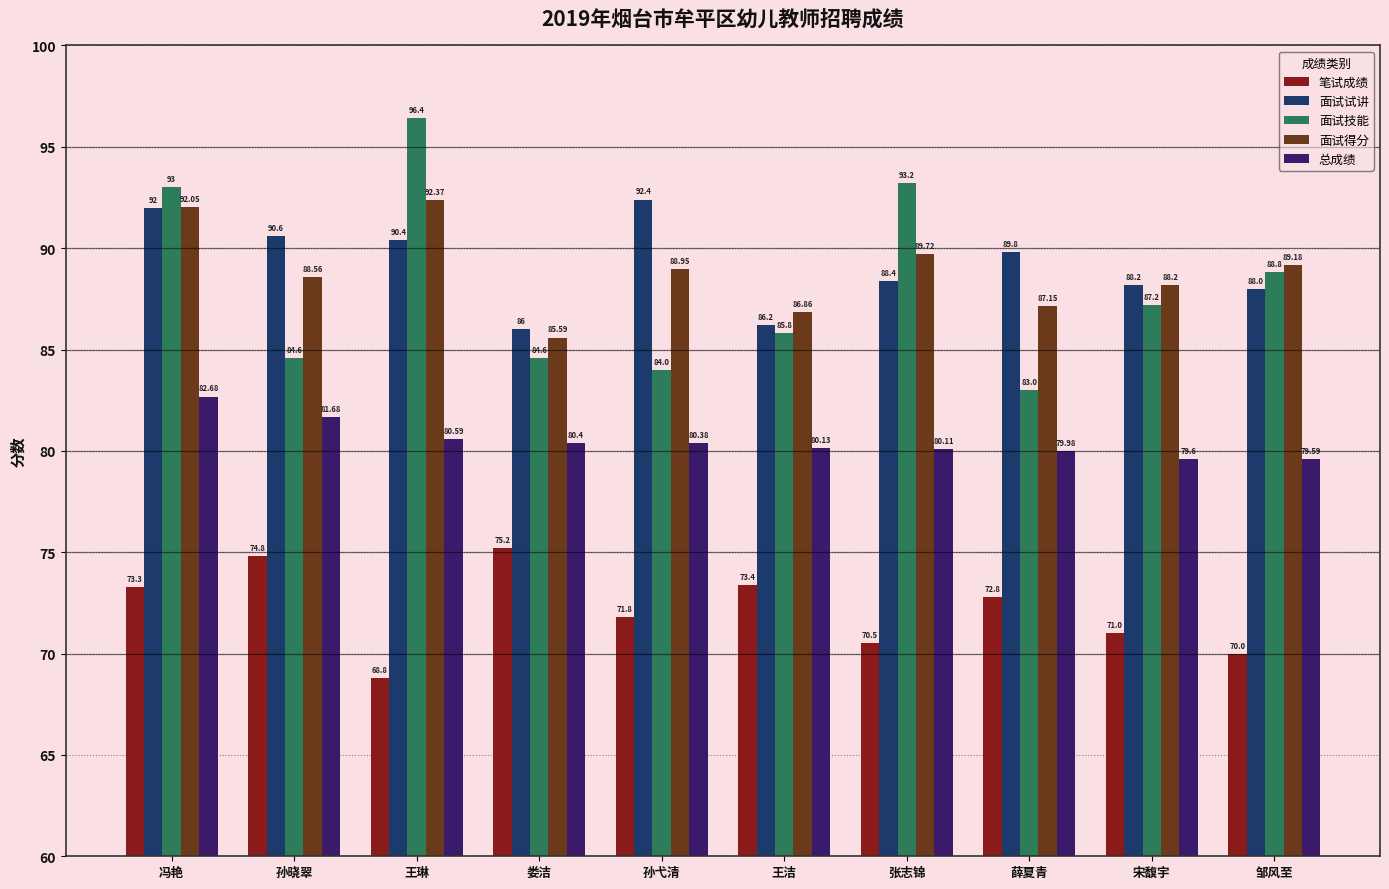

What is the difference between the highest and lowest values at 孙弋清?

20.6